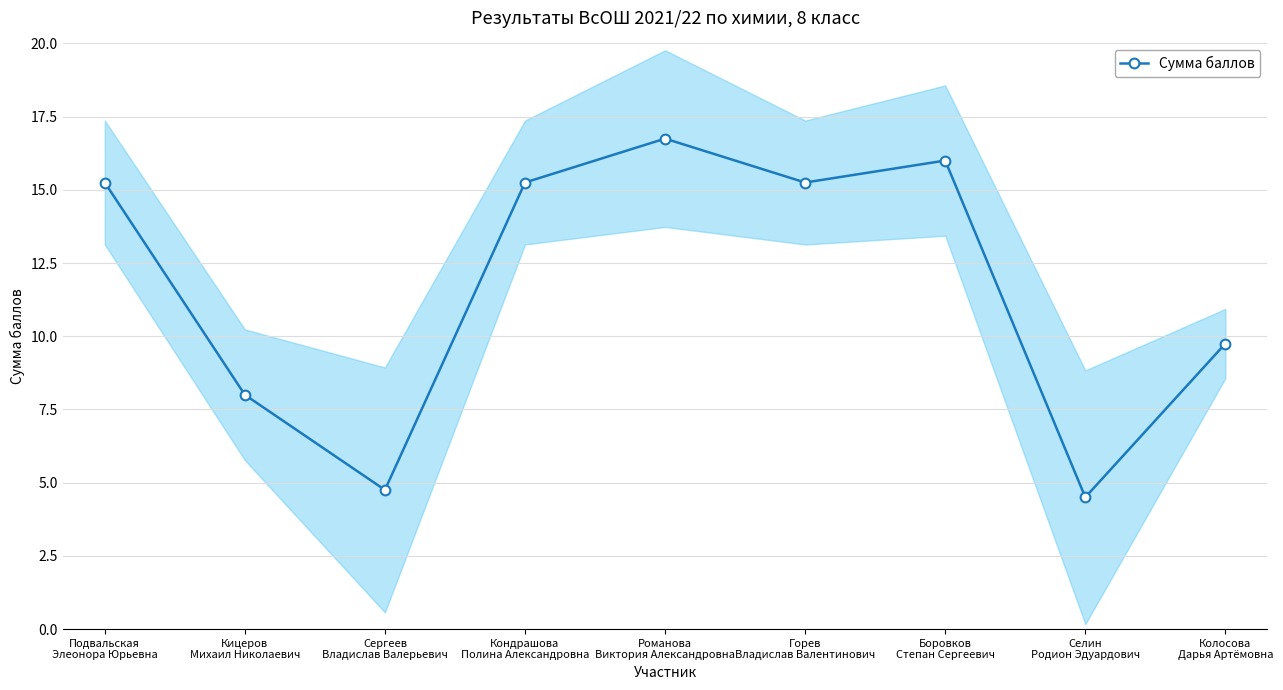

List the labels in order of value, largest first.

Романова
Виктория Александровна, Боровков
Степан Сергеевич, Подвальская
Элеонора Юрьевна, Кондрашова
Полина Александровна, Горев
Владислав Валентинович, Колосова
Дарья Артёмовна, Кицеров
Михаил Николаевич, Сергеев
Владислав Валерьевич, Селин
Родион Эдуардович